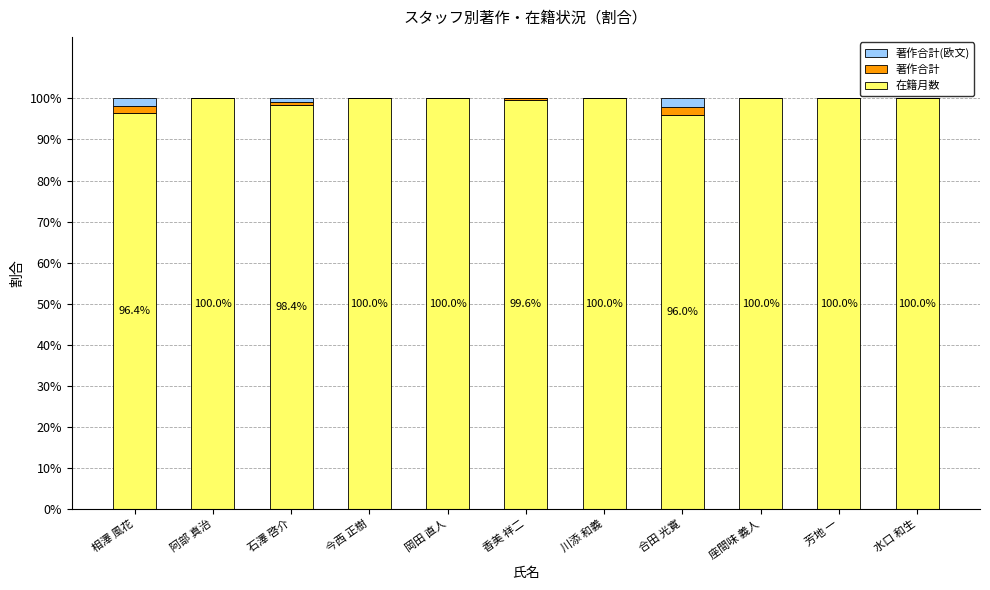

What is the total value across all series at 水口 和生?

100.0